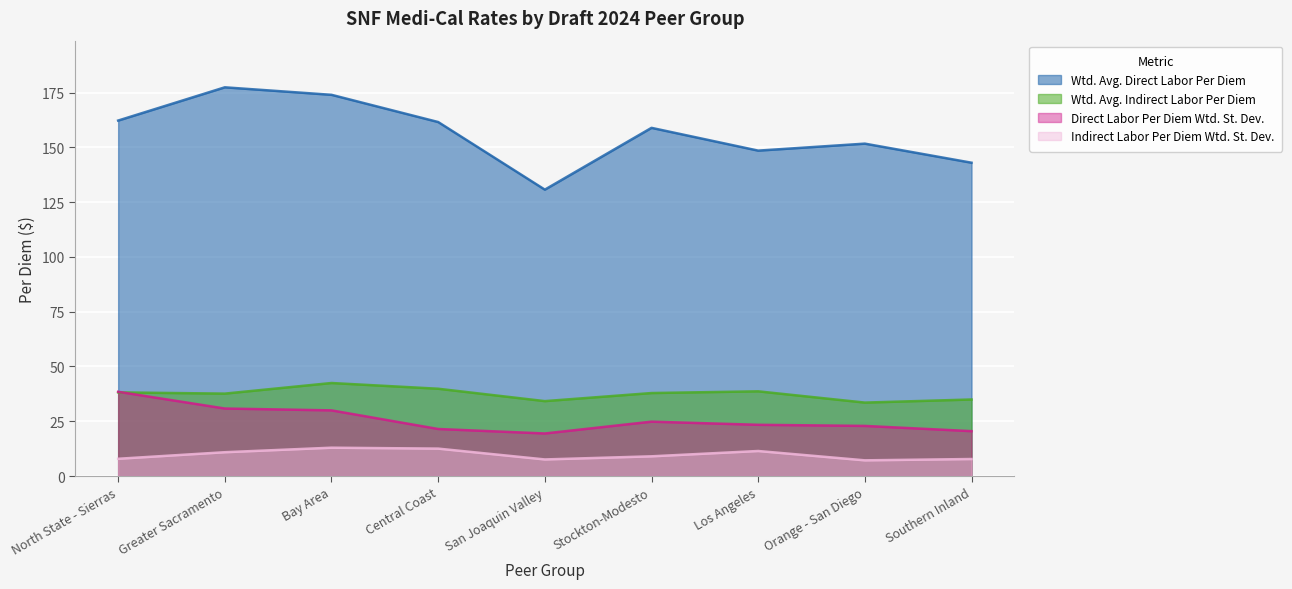

How many lines are shown in the chart?

4